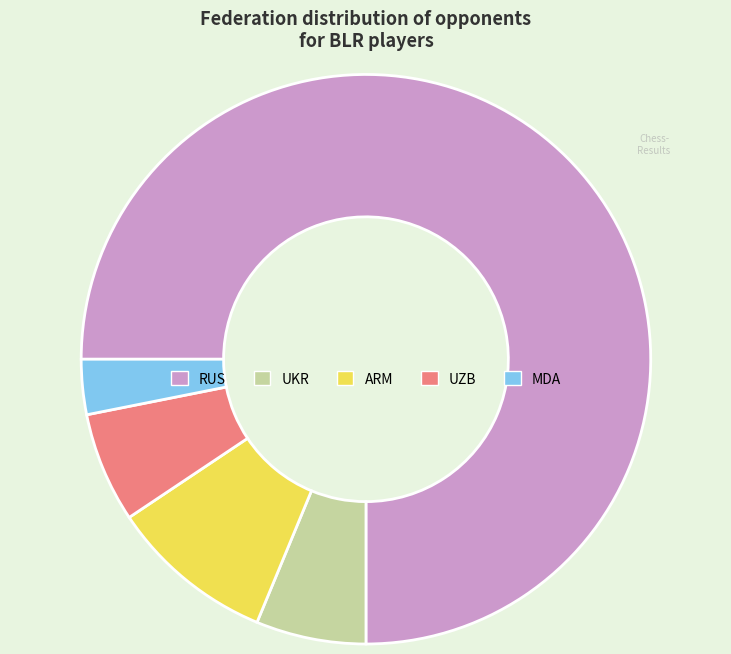

Is UZB the majority of the pie?

No